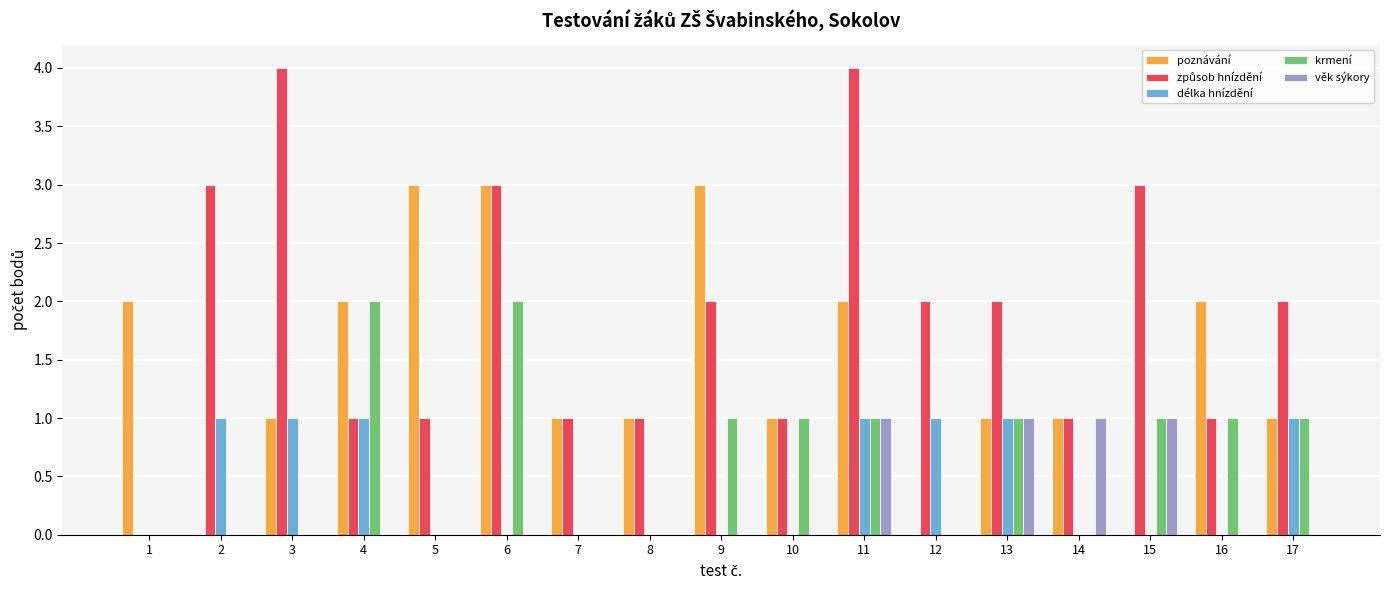

Is it true that věk sýkory equals 1 at 15?

True